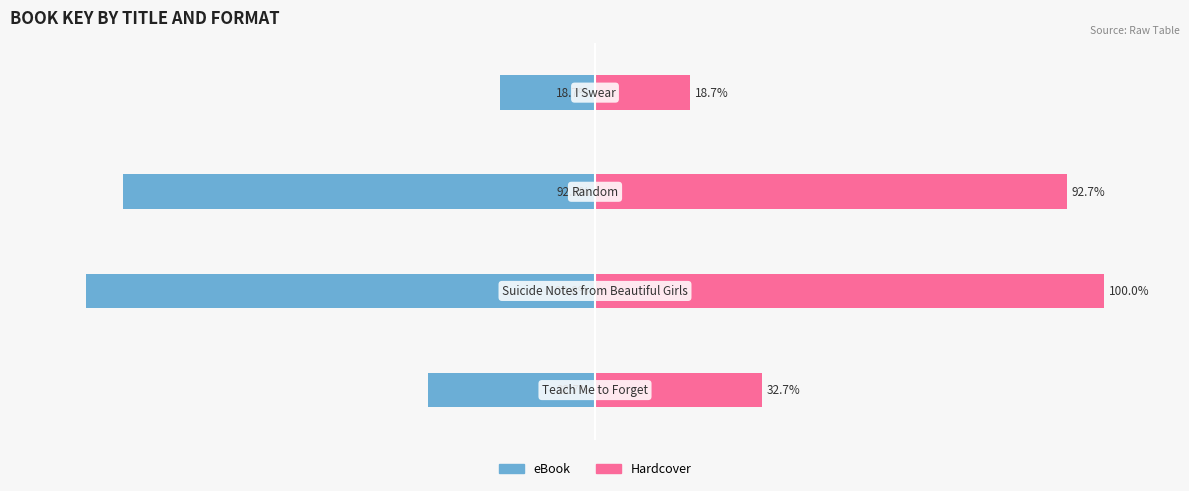

How many data points in Hardcover are less than 92?

2